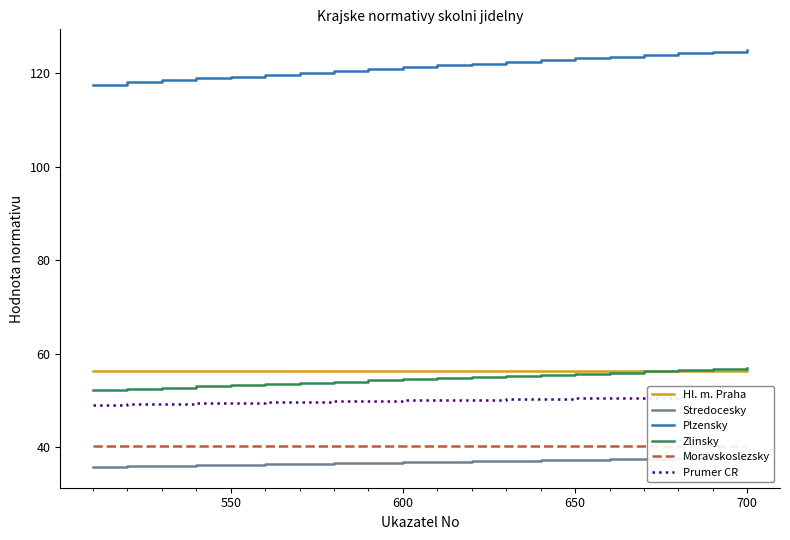

What is the maximum value for Plzensky?

124.9